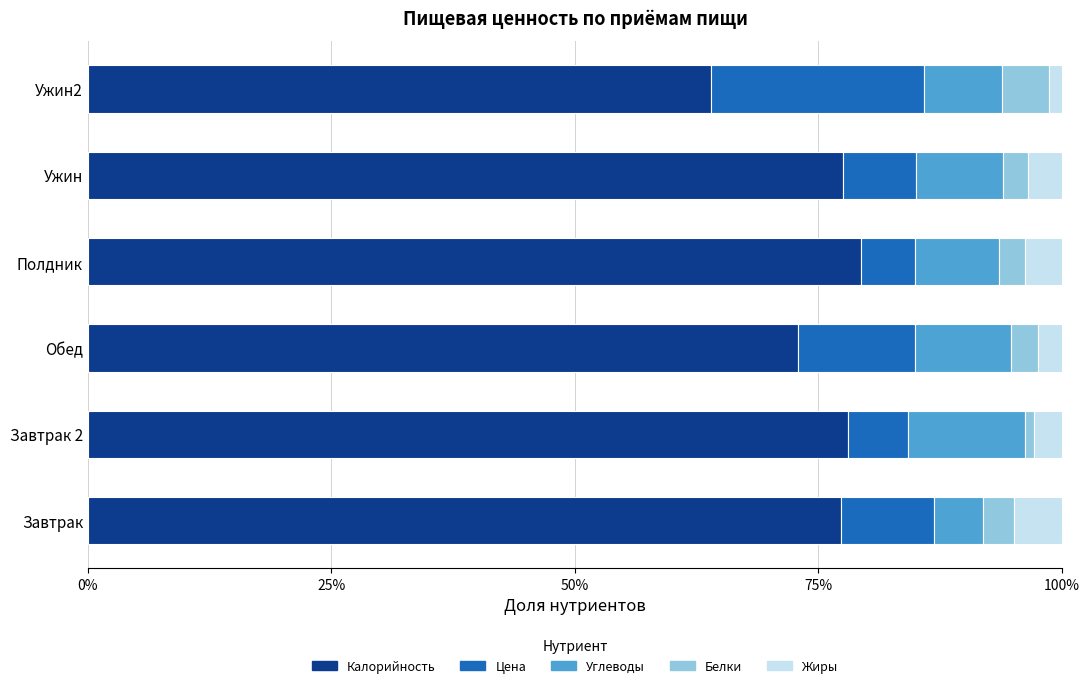

What is the sum of all Калорийность values?

449.0